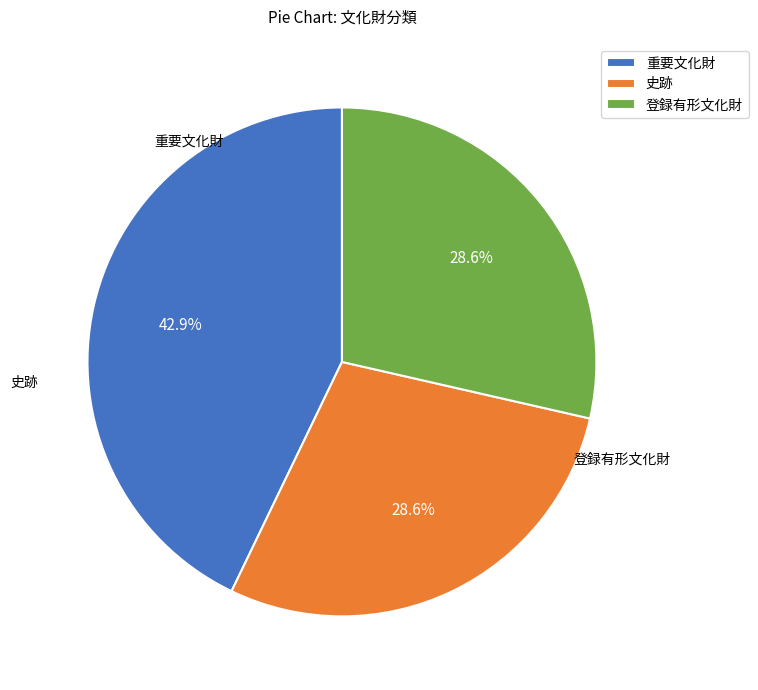

What is the ratio of the value at 史跡 to the value at 重要文化財?

0.7